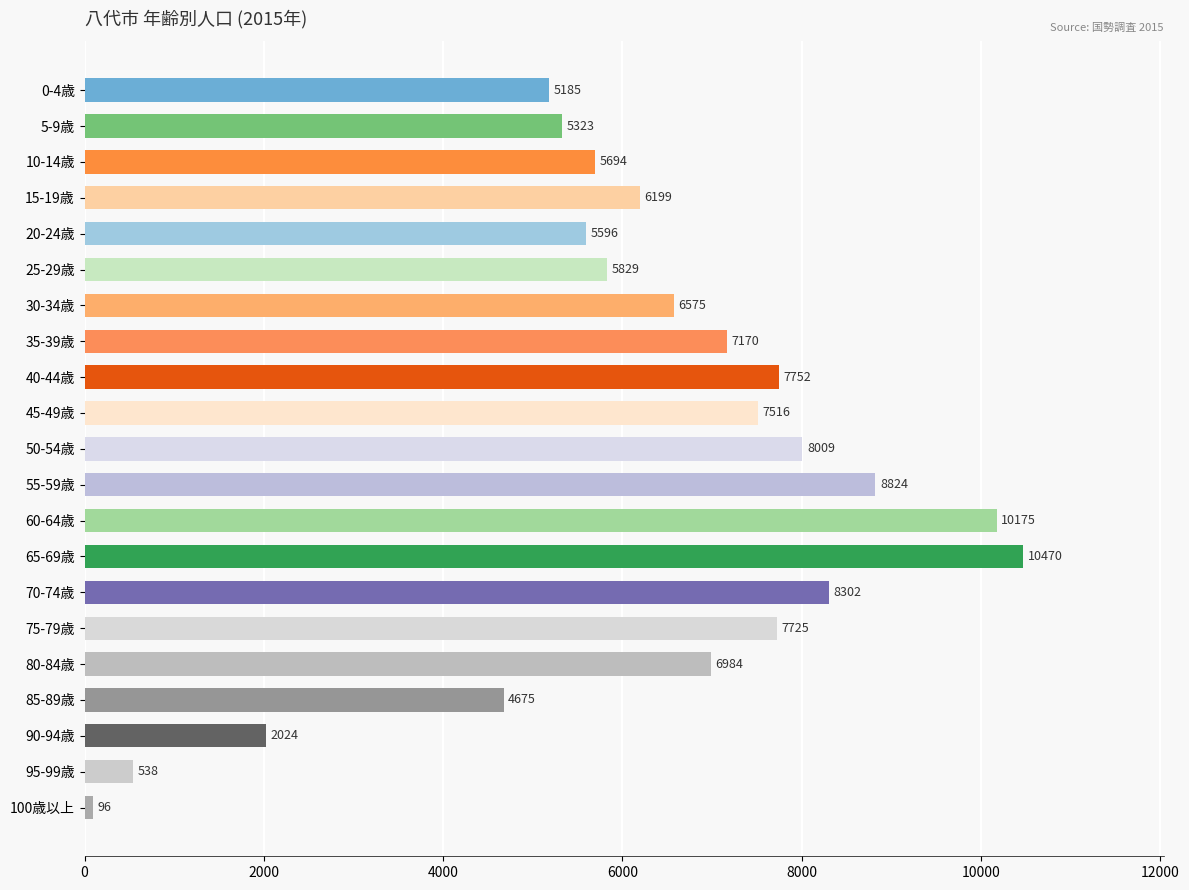

What is the label of the 14th bar from the top?

65-69歳